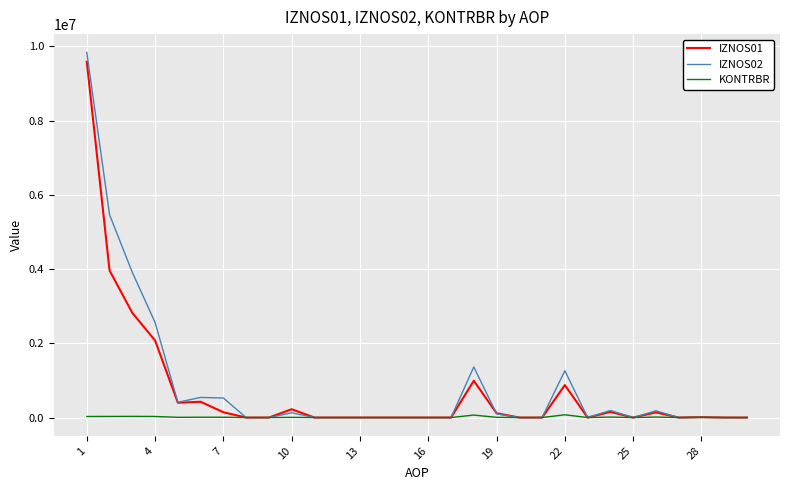

Which series has the largest range (max minus min)?

IZNOS02